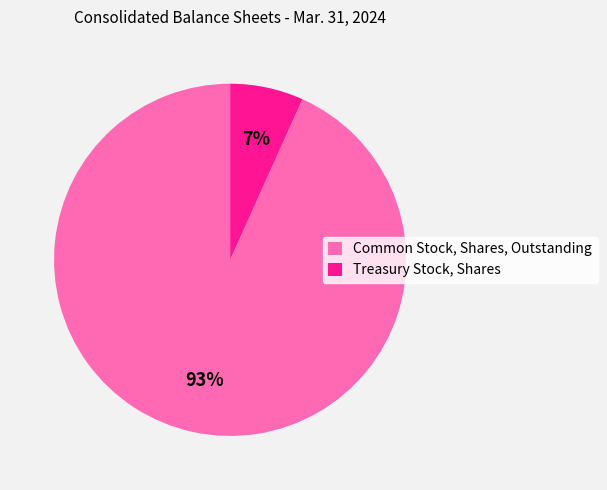

Which category has the smallest portion of the pie?

Treasury Stock, Shares